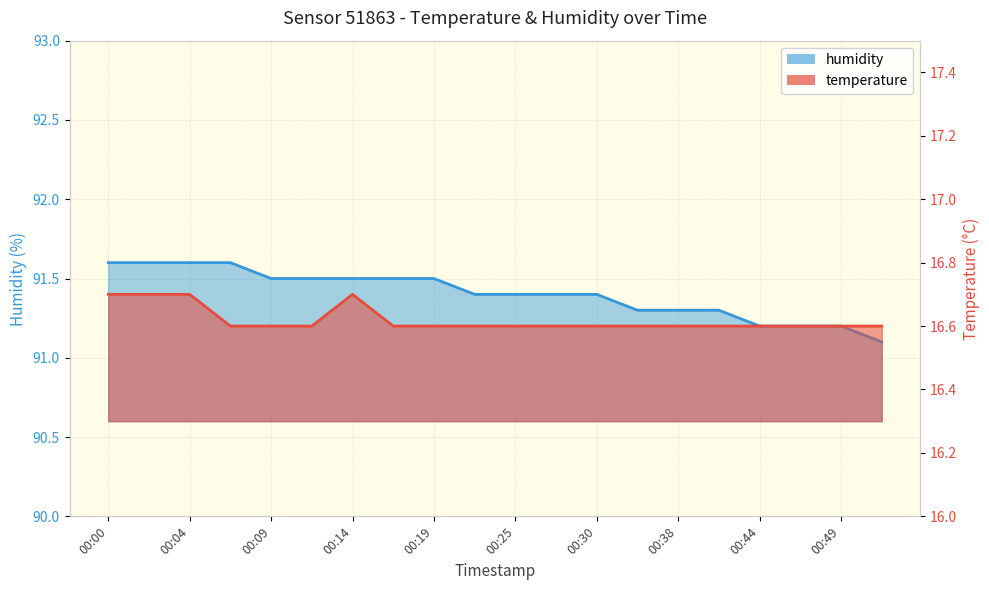

Which series changed the most between 00:02 and 00:49?

humidity